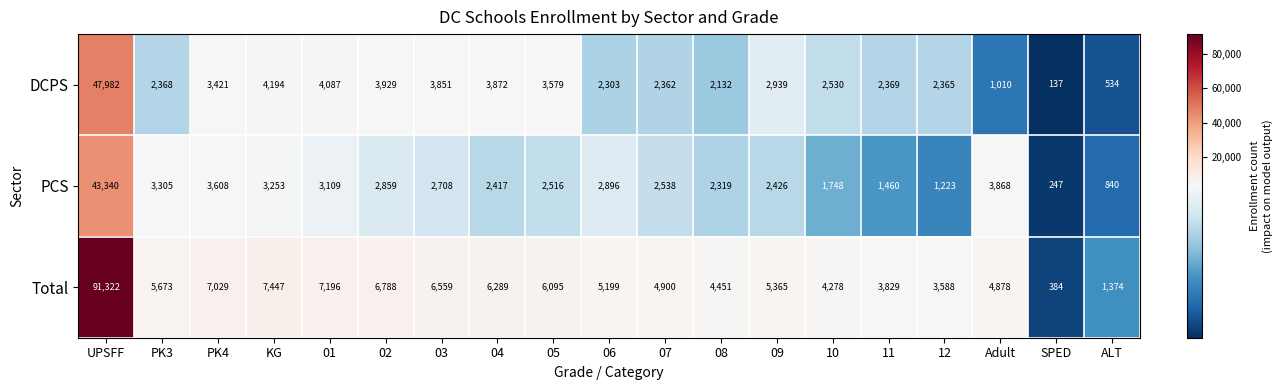

What is the difference between the second highest and second lowest values in the PCS series?

3028